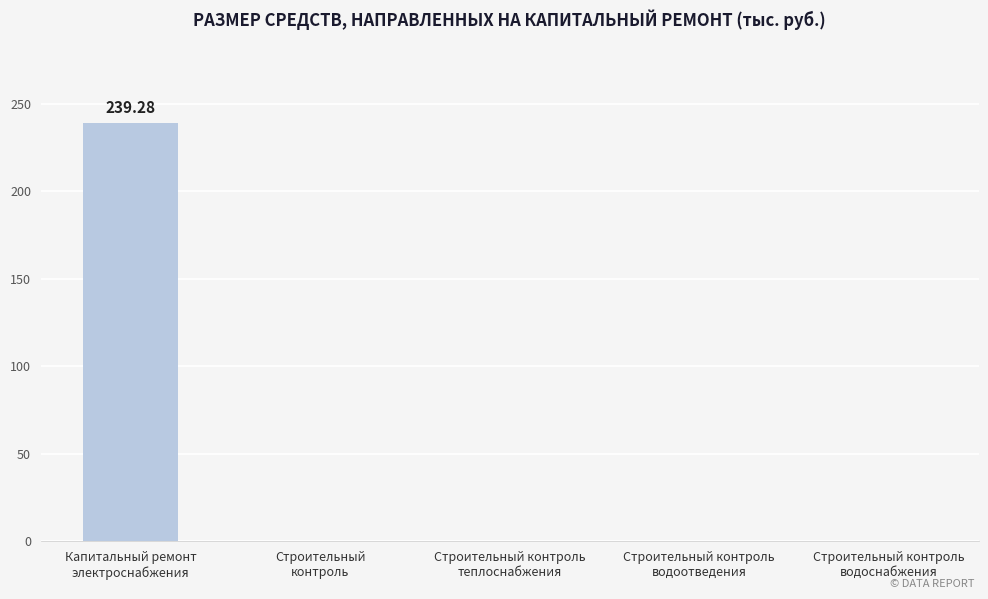

What is the sum of all values?

239.3